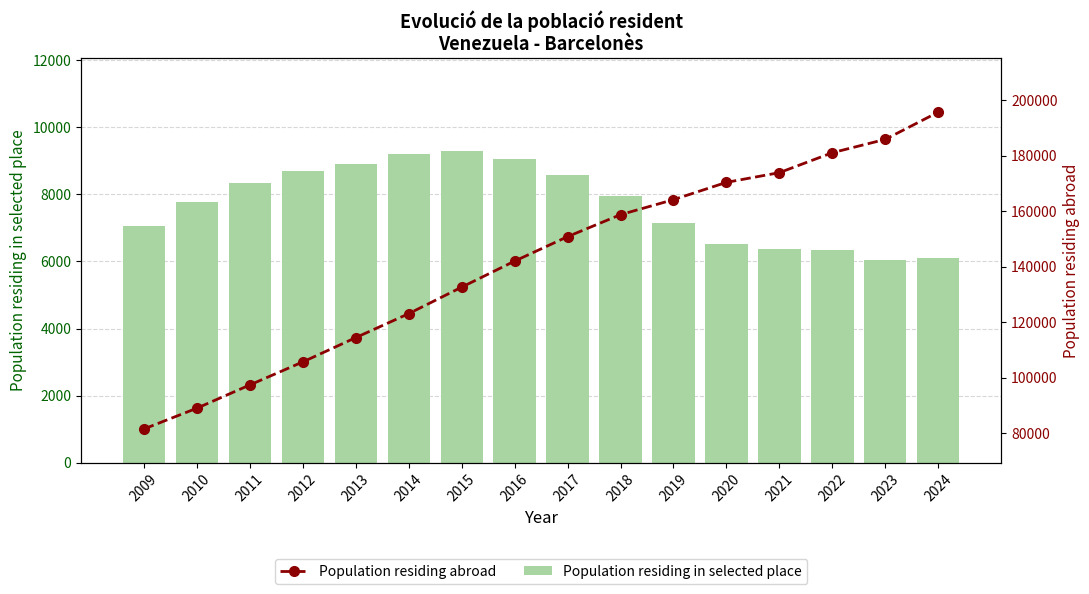

At which category is the sum across all series the highest?

2024